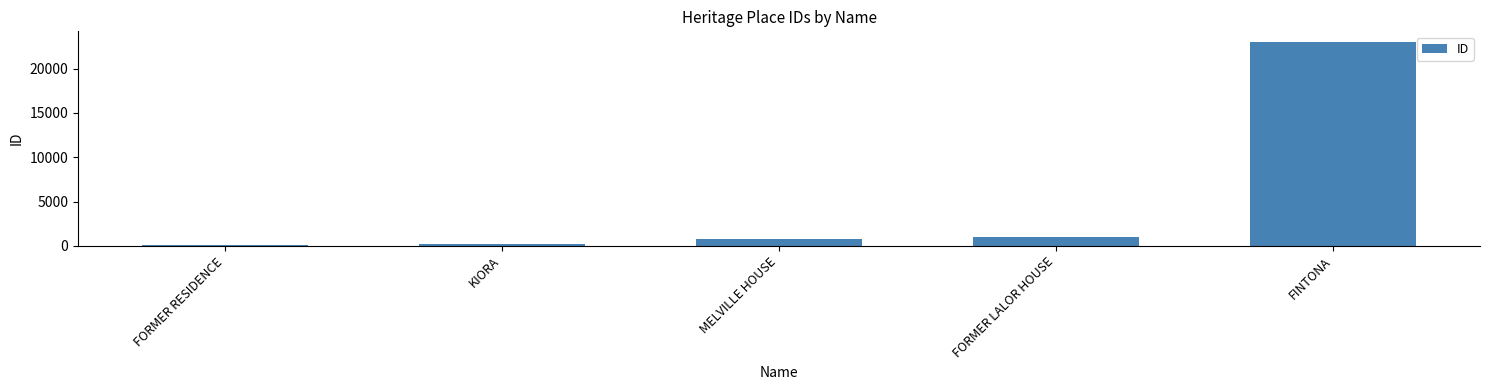

Is it true that the value at MELVILLE HOUSE is 716?

True